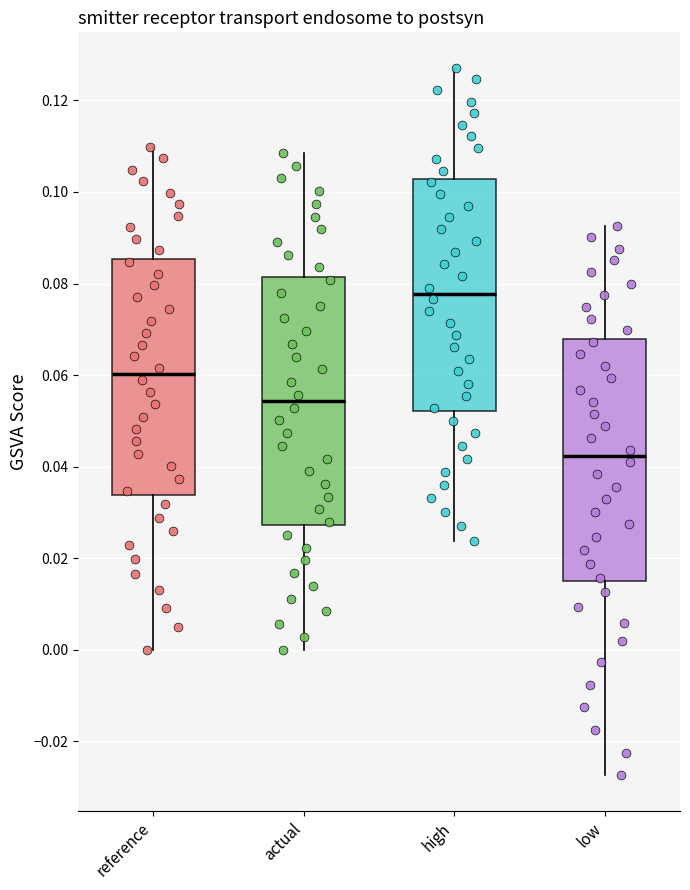

Reading left to right, transcribe this box plot: for each box, give where its median line is, the range the box spans, and where its two whiskers end, as read against the y-axis. The values are not printed on the chart, so give them approximately, as read against the axis.

reference: median 0.060, box 0.034 to 0.086, whiskers 0.000 to 0.110
actual: median 0.054, box 0.028 to 0.082, whiskers 0.000 to 0.108
high: median 0.078, box 0.052 to 0.102, whiskers 0.024 to 0.128
low: median 0.042, box 0.014 to 0.068, whiskers -0.028 to 0.092